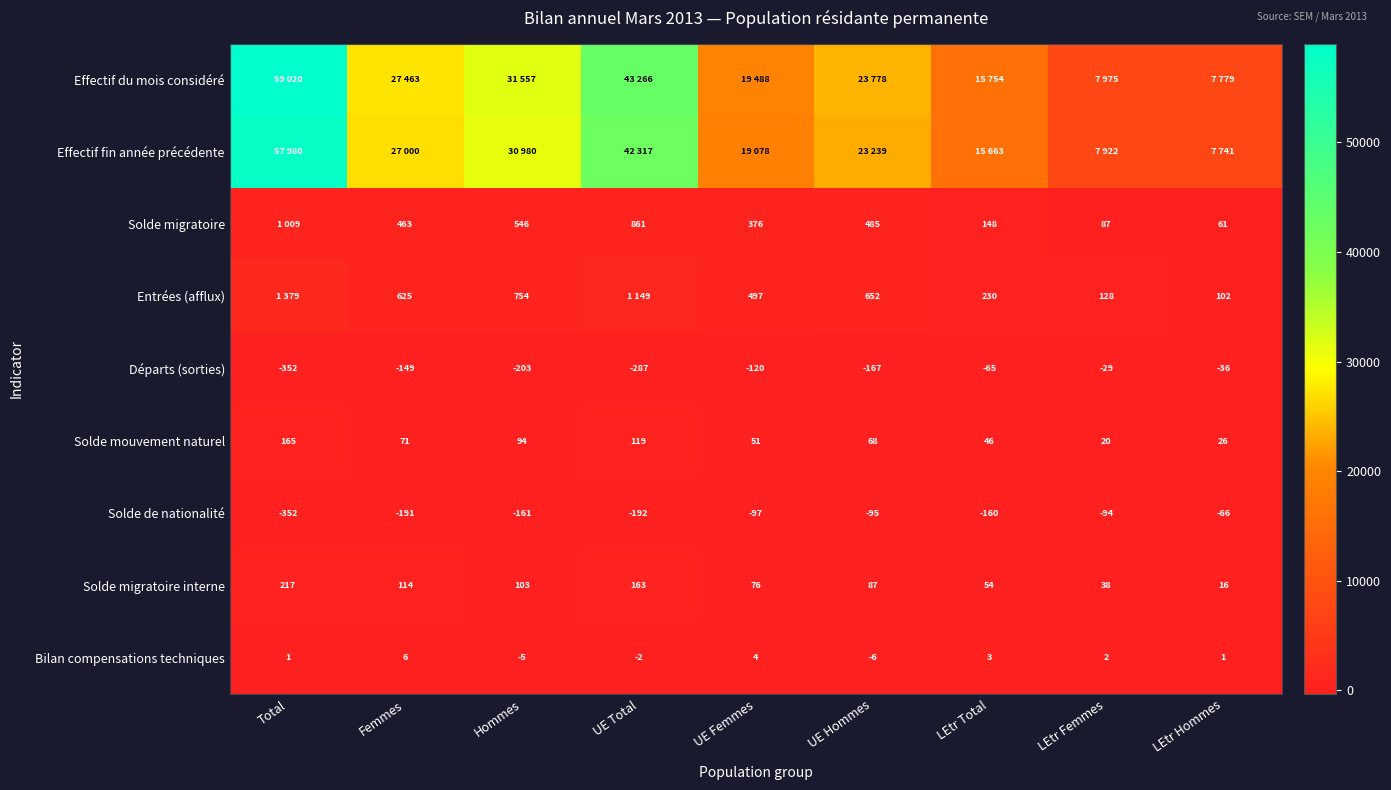

Which category has the highest value across all series?

Total